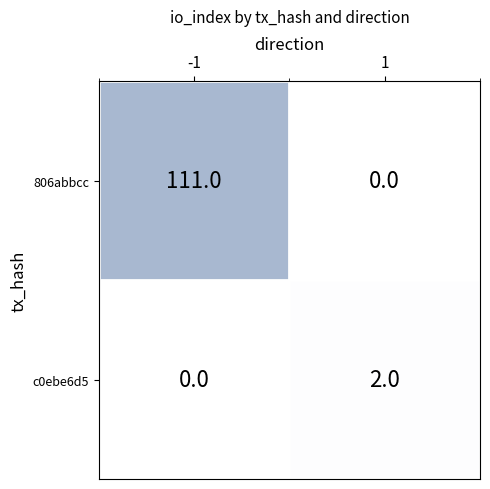

At how many categories does at least one series exceed 75?

1